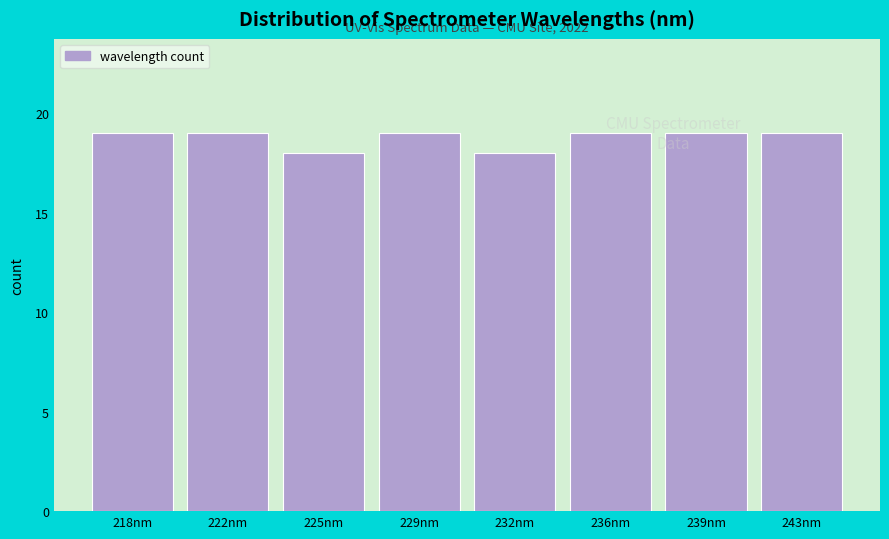

The chart shows a value of 19 at 239nm. True or false?

True